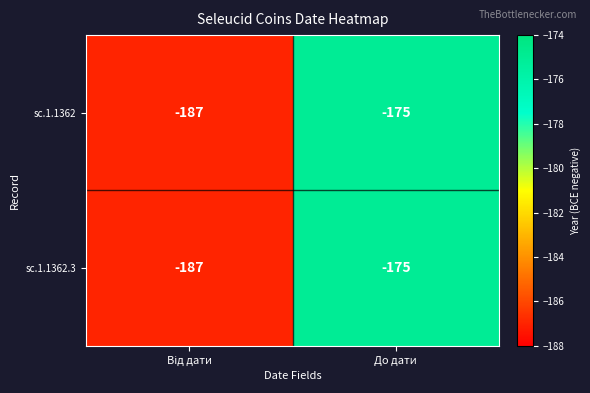

Count the number of data series in this chart.

2